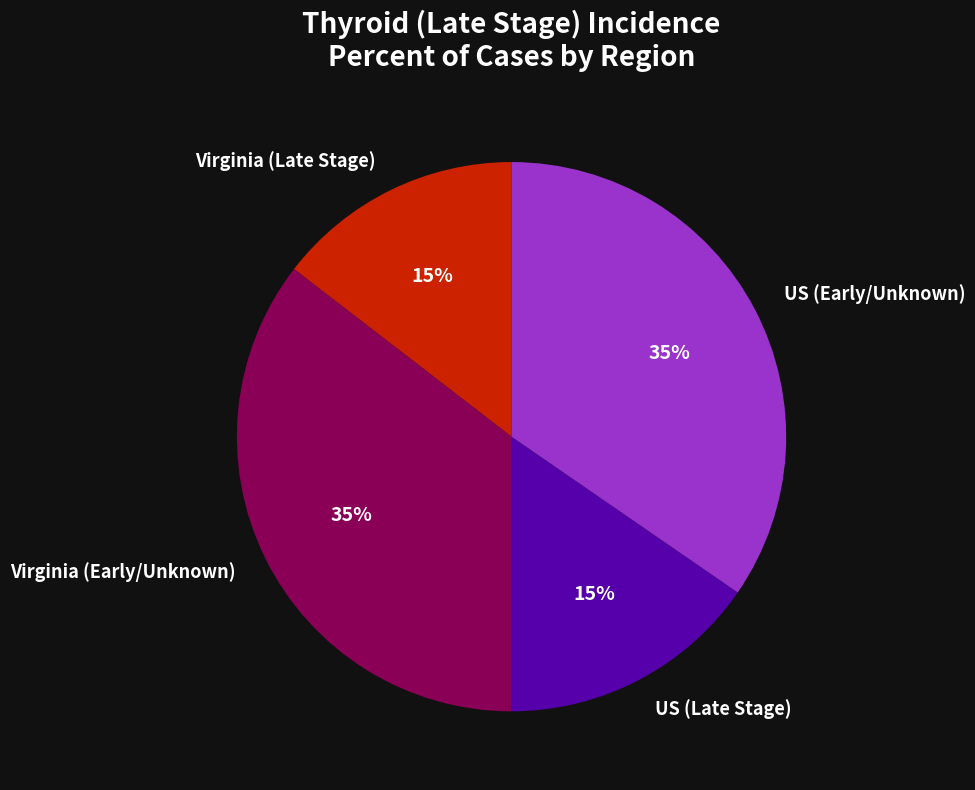

The Virginia (Early/Unknown) slice represents 35% of the pie. True or false?

True